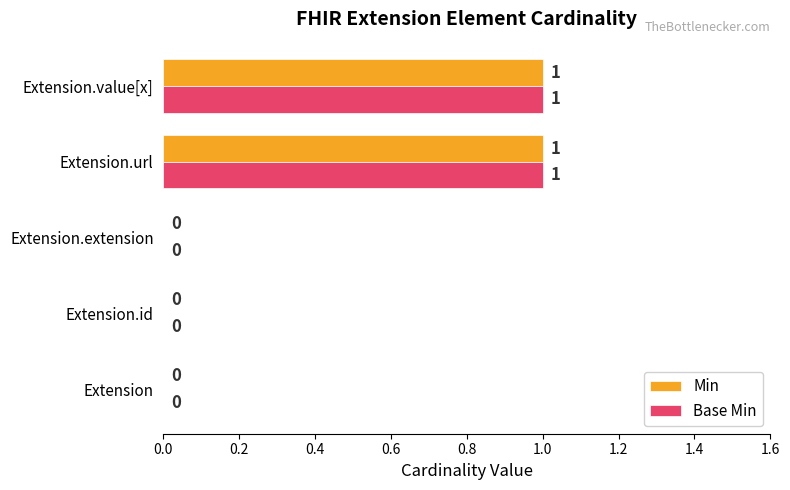

How many Min values are between 0 and 1?

5